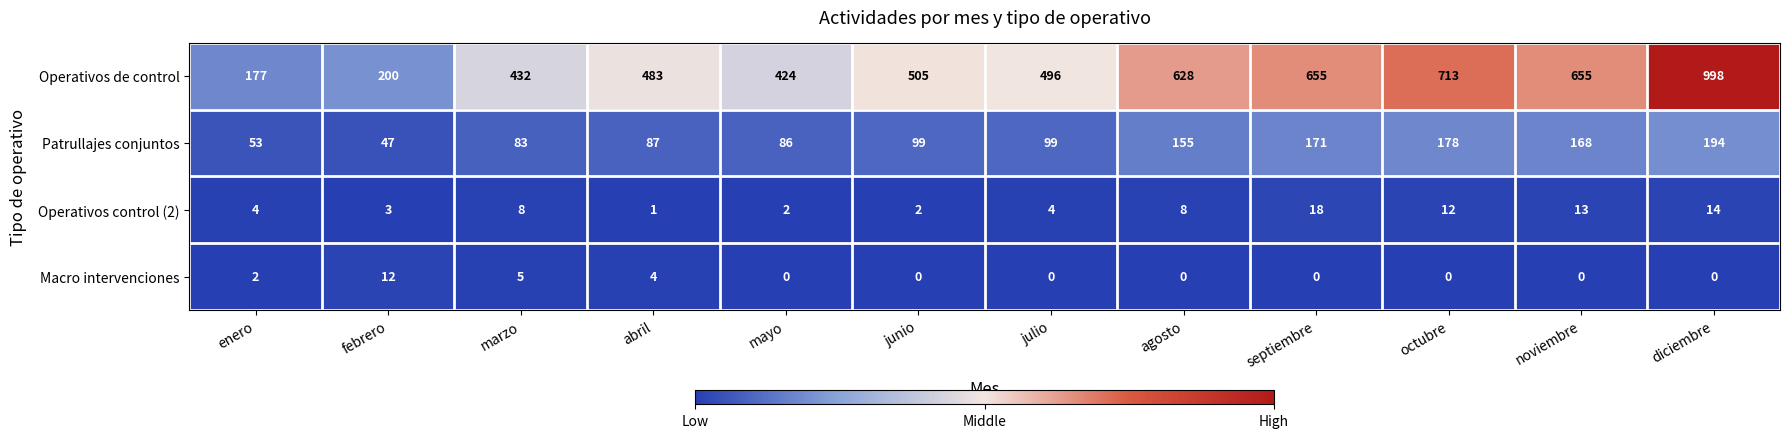

What is the maximum value shown in the chart?

998